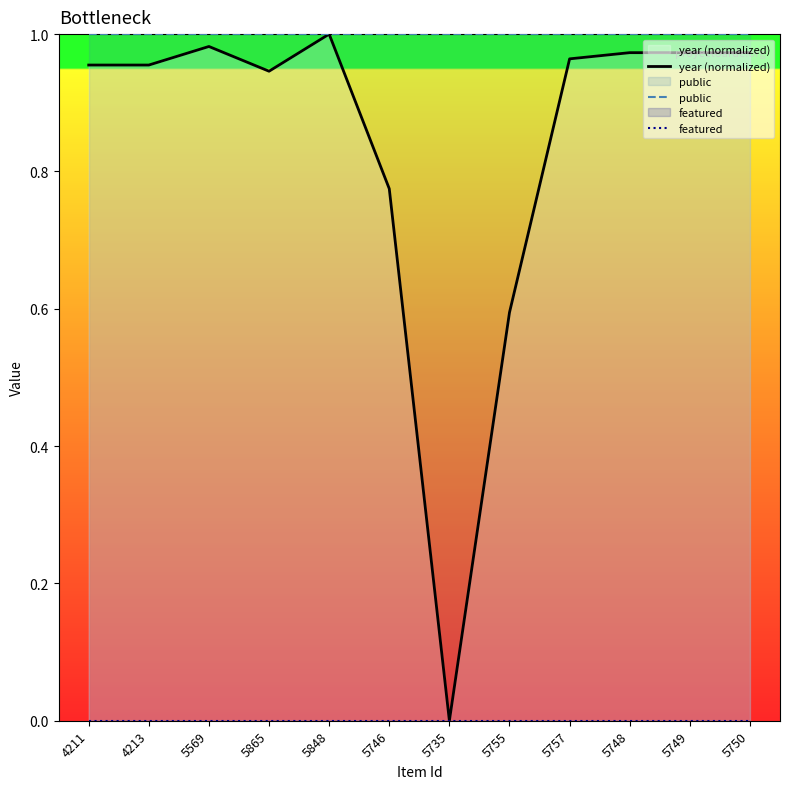

Is it true that year (normalized) equals 1.0 at 5748?

True